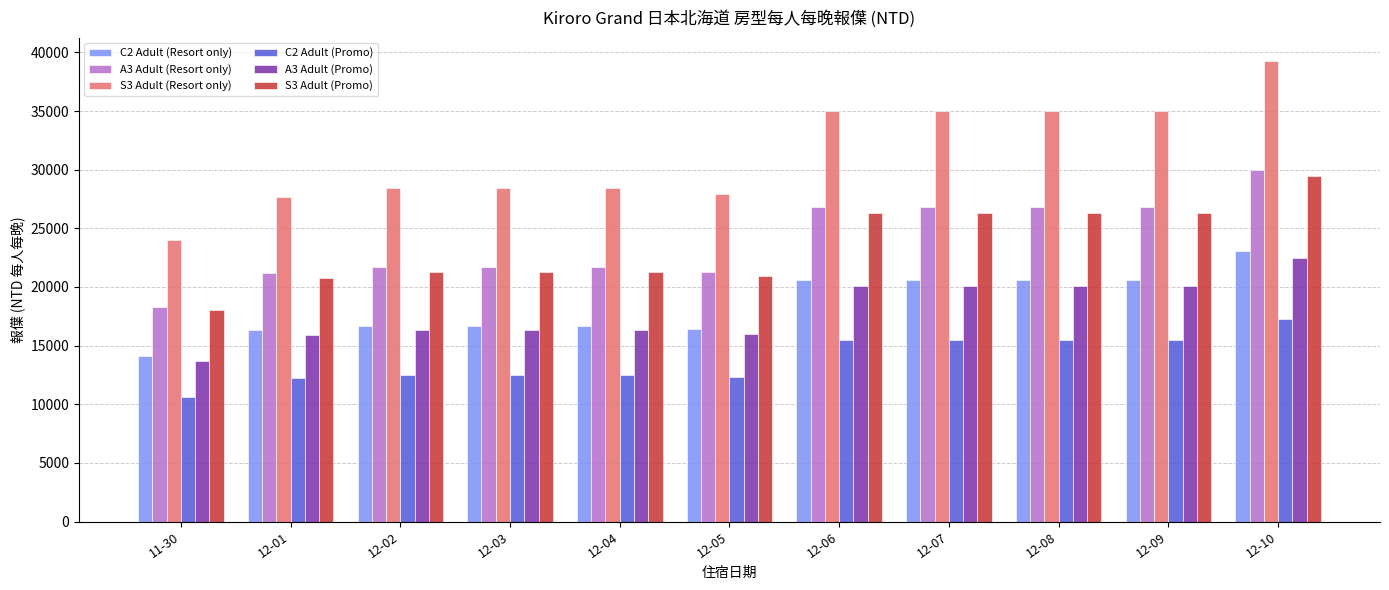

How many bars are there in total?

66